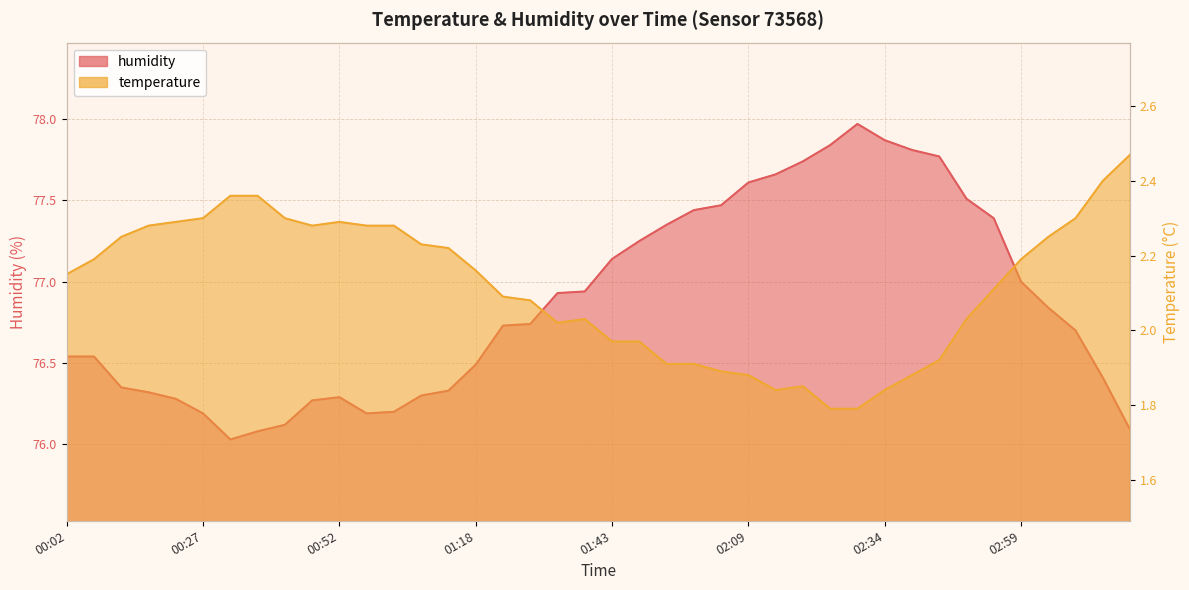

At 00:12, list the series in order from smallest to largest.

temperature, humidity